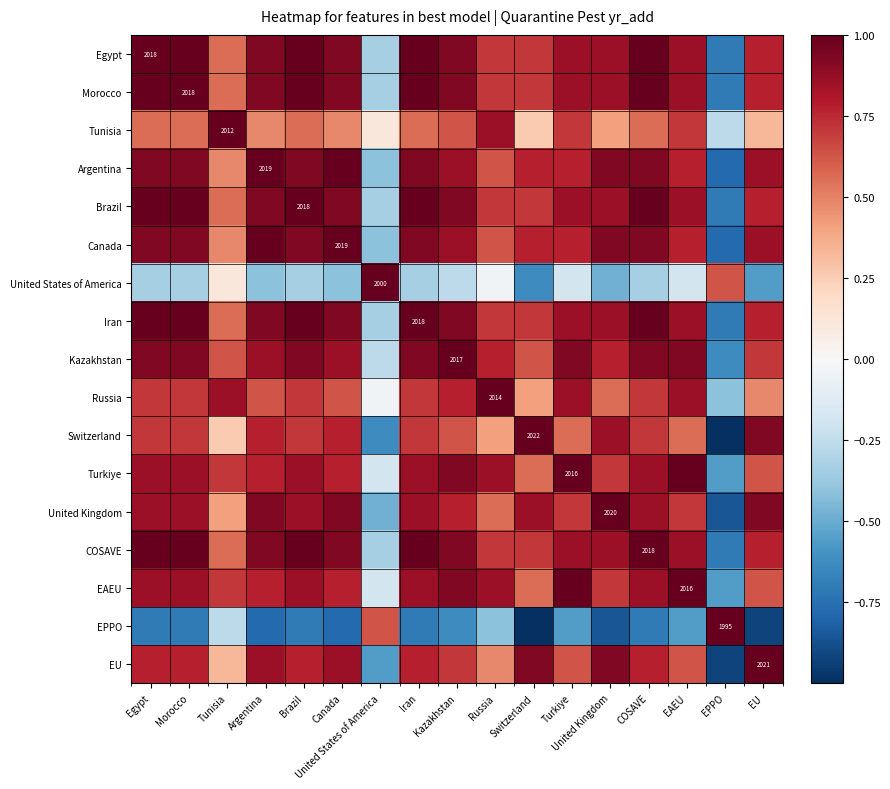

How many data points does each series have?

17